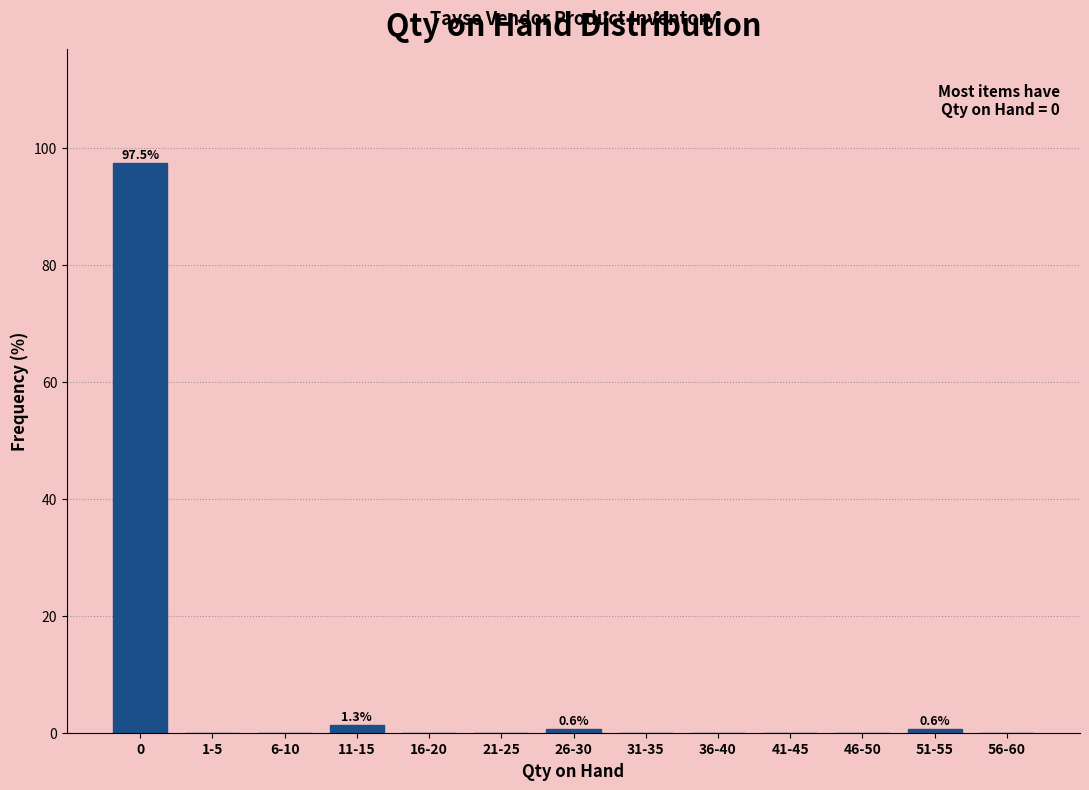

Reading left to right, list all the values displayed in this chart.

0=97.5	1-5=0.0	6-10=0.0	11-15=1.3	16-20=0.0	21-25=0.0	26-30=0.6	31-35=0.0	36-40=0.0	41-45=0.0	46-50=0.0	51-55=0.6	56-60=0.0